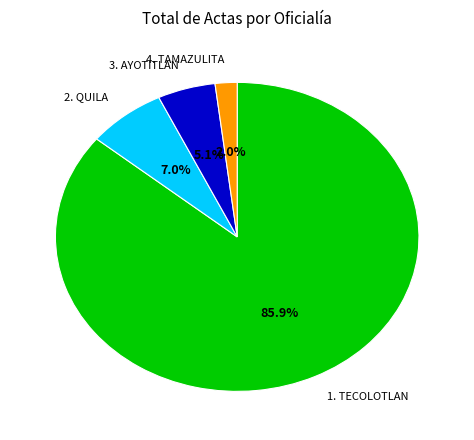

Is there any slice that represents more than half of the pie?

Yes